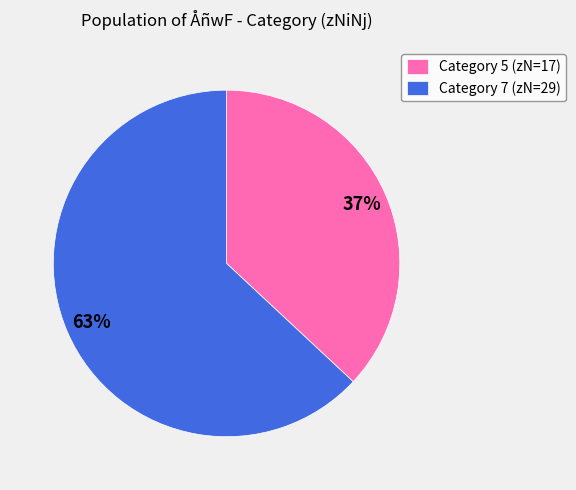

Do Category 5 (zN=17) and Category 7 (zN=29) together represent more than half of the pie?

Yes